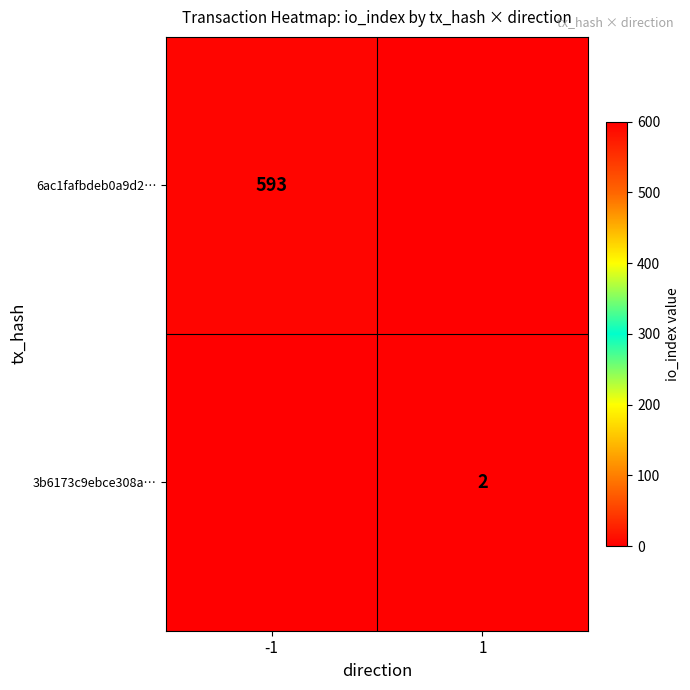

True or false: 6ac1fafbdeb0a9d2… has a value of 932 at -1.

False